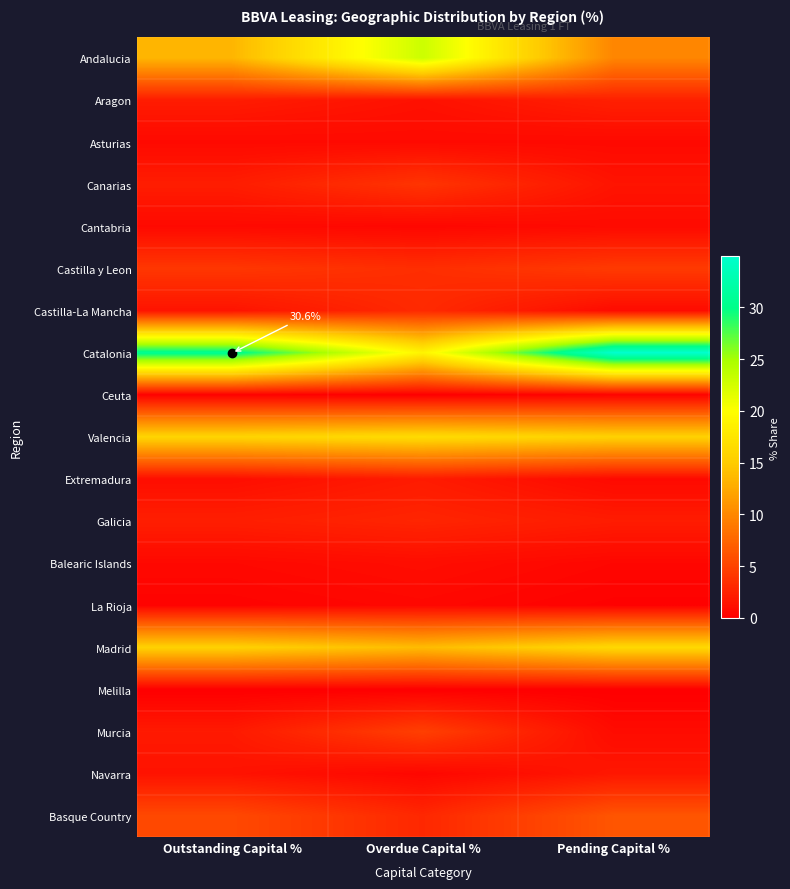

Count the number of categories in the chart.

3